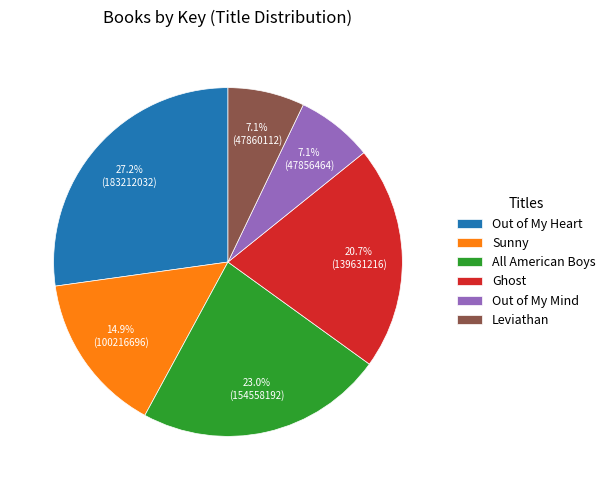

To the nearest percent, what is the average slice percentage?

17%